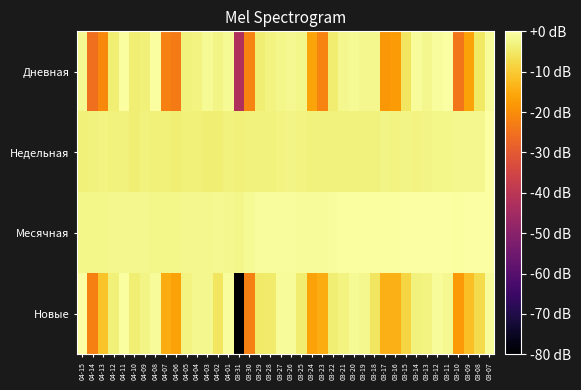

At 04-06, list the series in order from smallest to largest.

Дневная, Новые, Недельная, Месячная